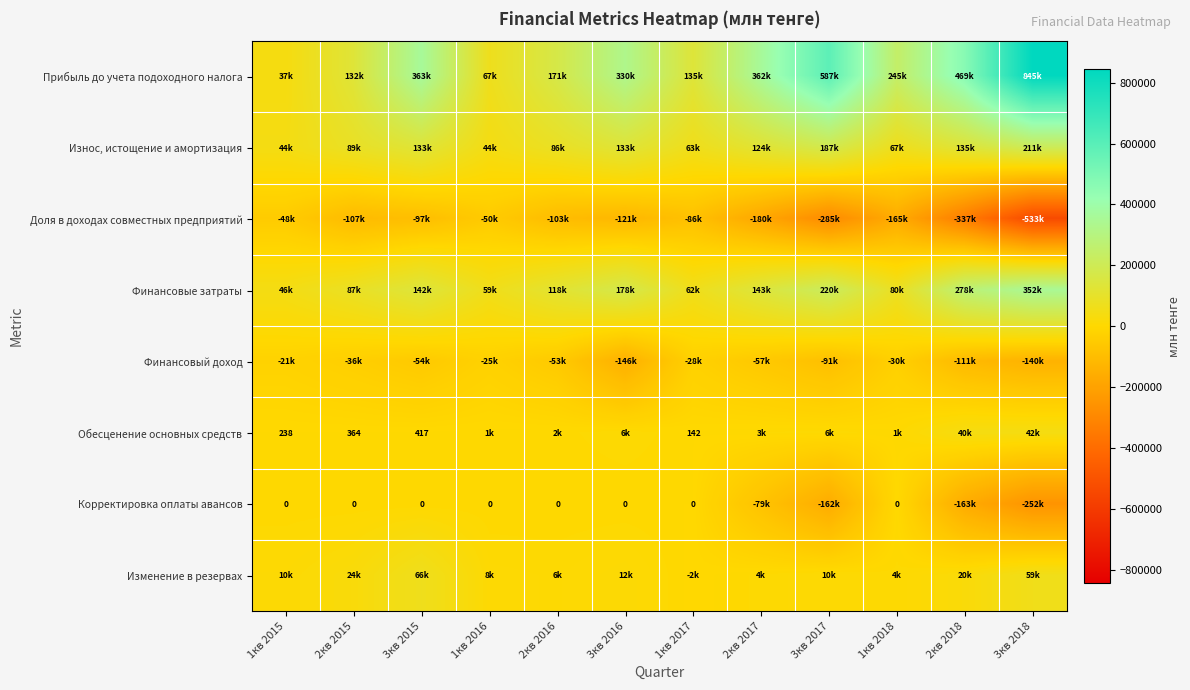

What is the difference between the Корректировка оплаты авансов values at 2кв 2018 and 1кв 2017?

163265.0